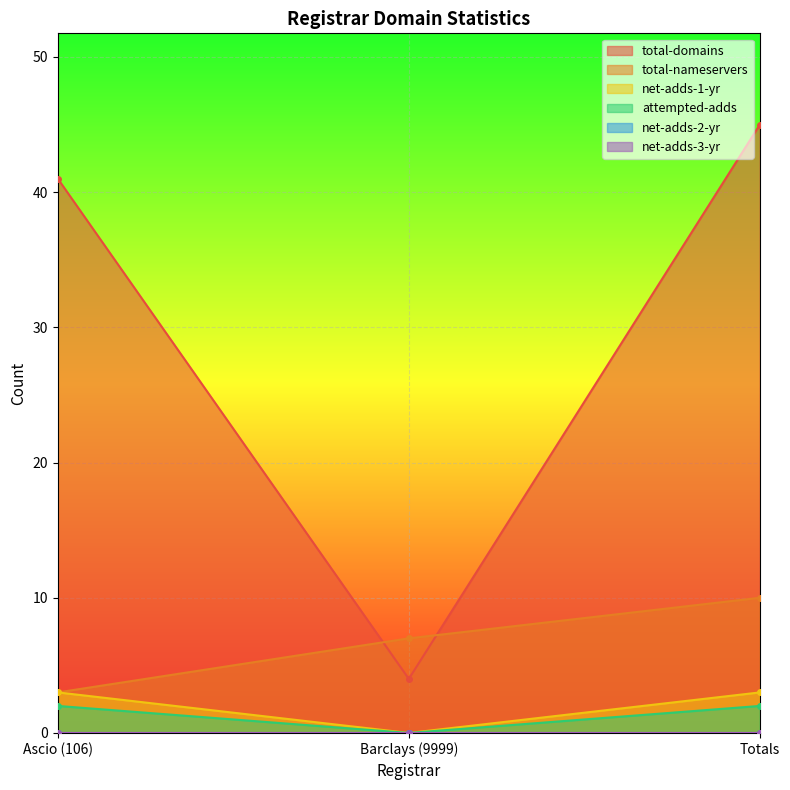

How many data points in total-nameservers are above 7?

1